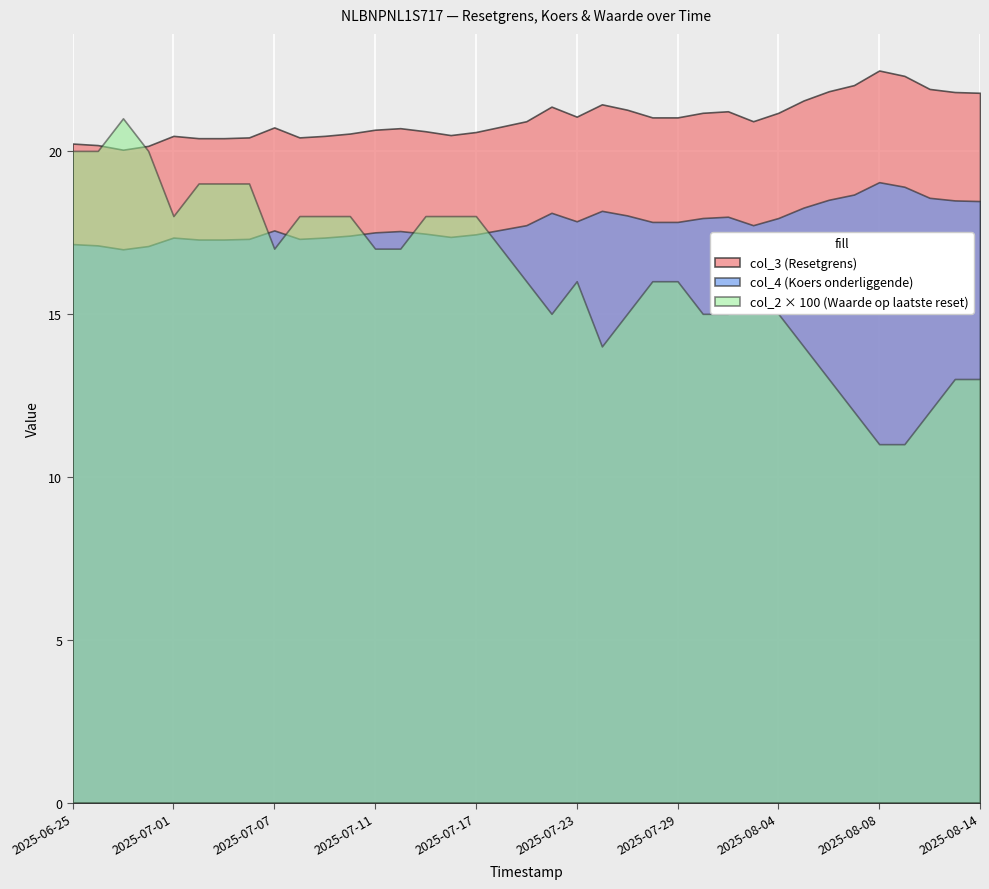

Where is the first local maximum for col_2?

2025-06-27